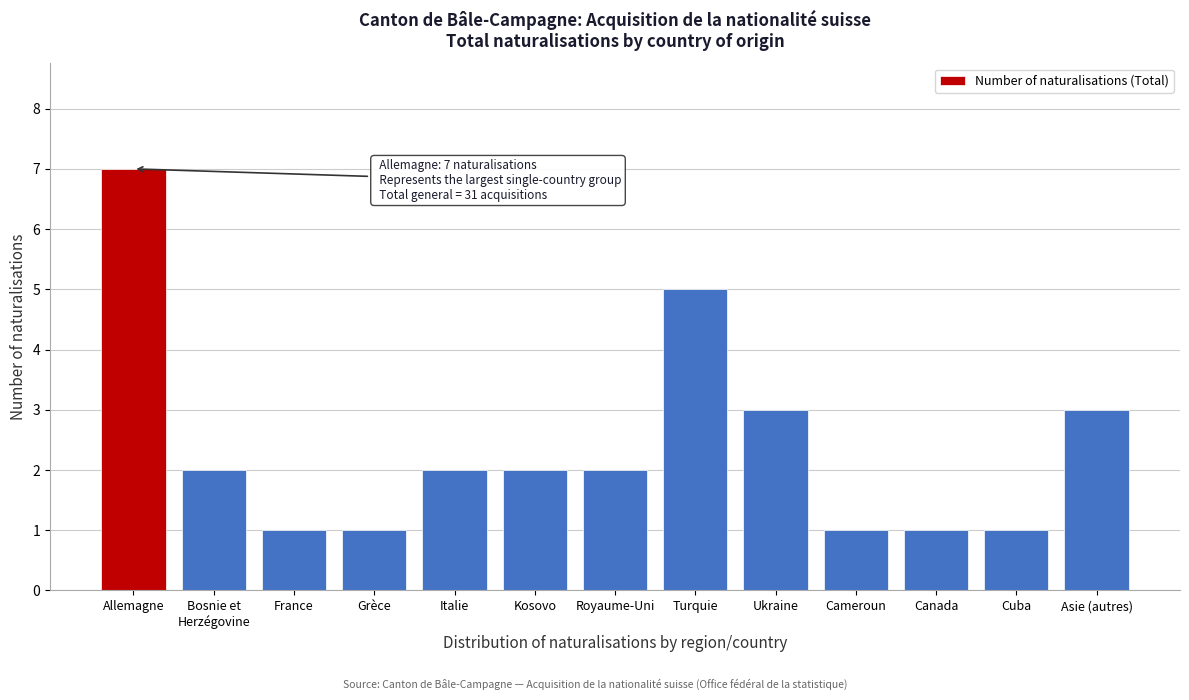

Reading left to right, transcribe all the data shown in this chart.

7	2	1	1	2	2	2	5	3	1	1	1	3